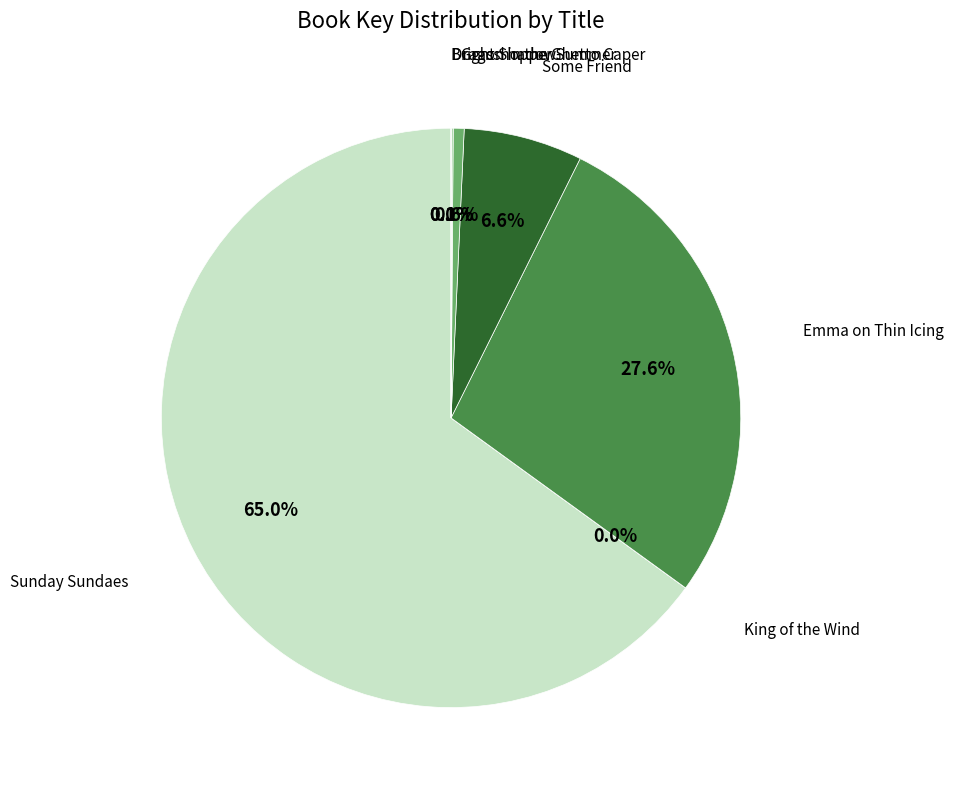

Does any single category account for the majority?

Yes